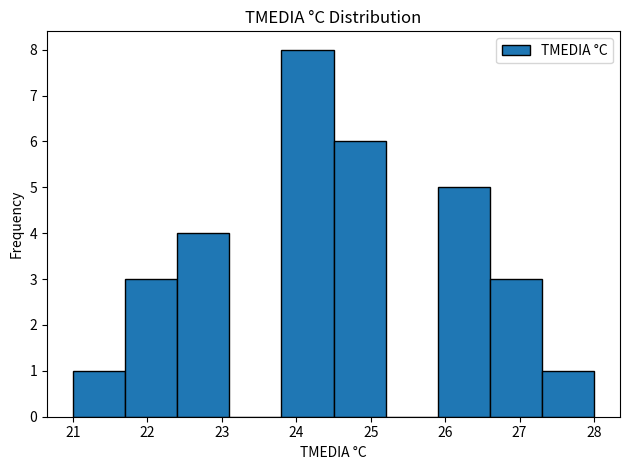

Reading left to right, transcribe this chart: for each bar, give the range it covers on the x-axis and its height. The values are not printed on the chart, so give them approximately, as read against the axis.

21.0 to 21.7: 1
21.7 to 22.4: 3
22.4 to 23.1: 4
23.1 to 23.8: 0
23.8 to 24.5: 8
24.5 to 25.2: 6
25.2 to 25.9: 0
25.9 to 26.6: 5
26.6 to 27.3: 3
27.3 to 28.0: 1